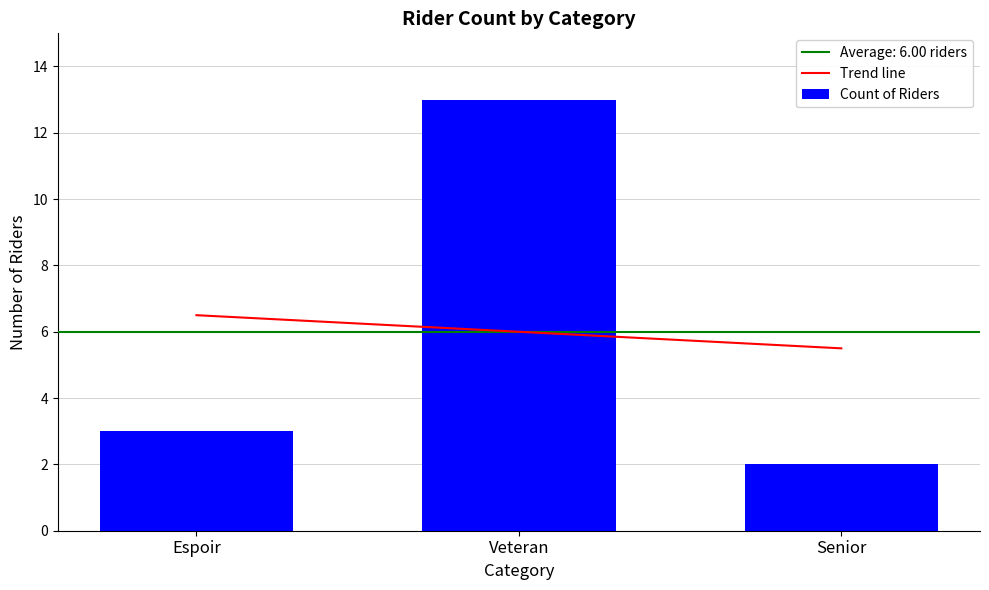

Rank the categories by value from highest to lowest.

Veteran, Espoir, Senior